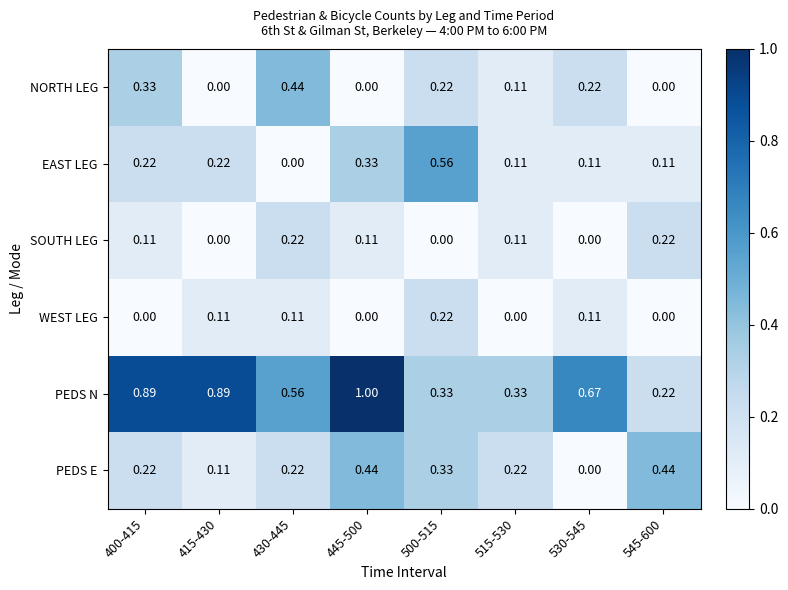

Which series has the largest range (max minus min)?

PEDS N